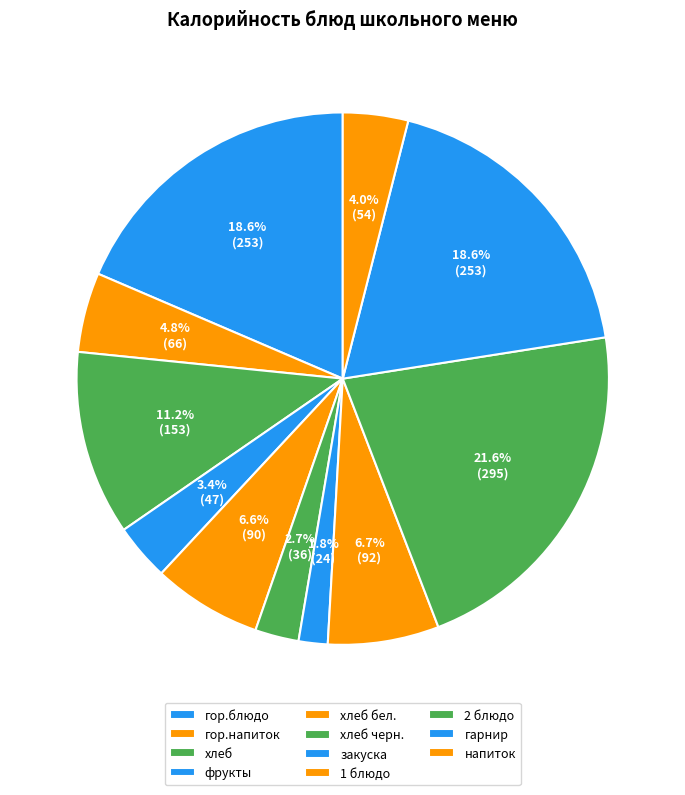

Is it true that фрукты is 3% of the pie?

True